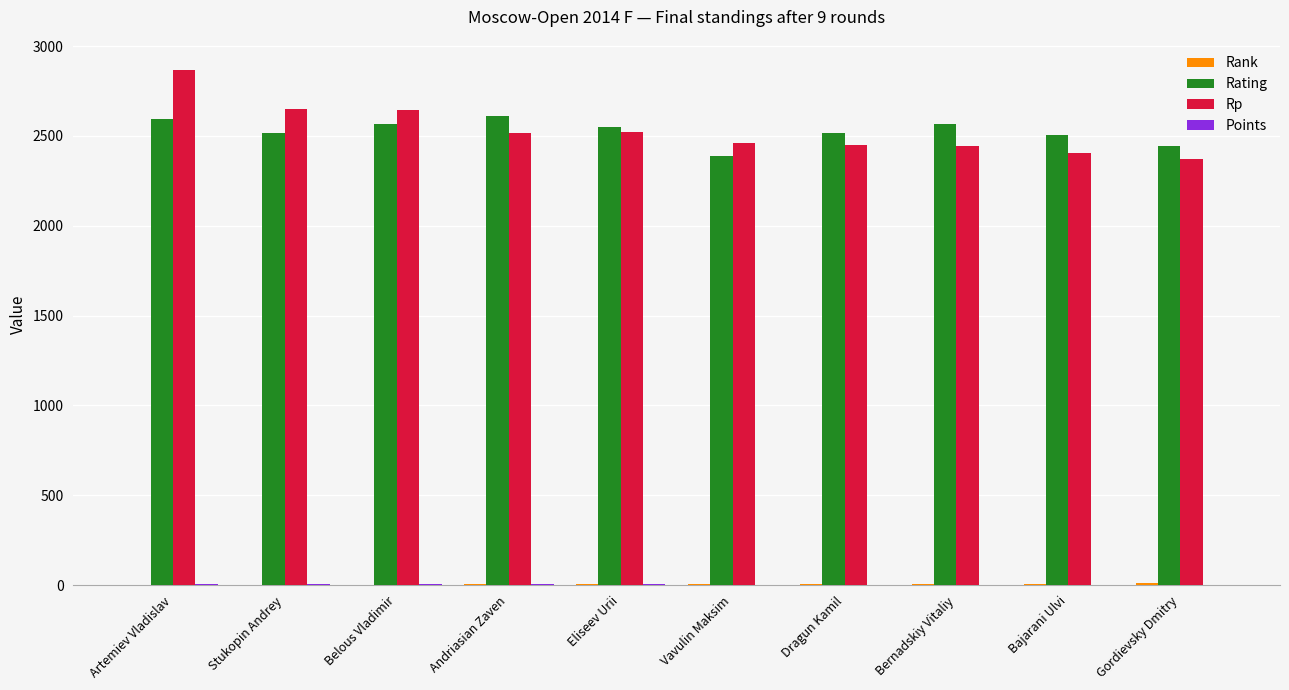

Is it true that Rating equals 2565.0 at Bernadskiy Vitaliy?

True